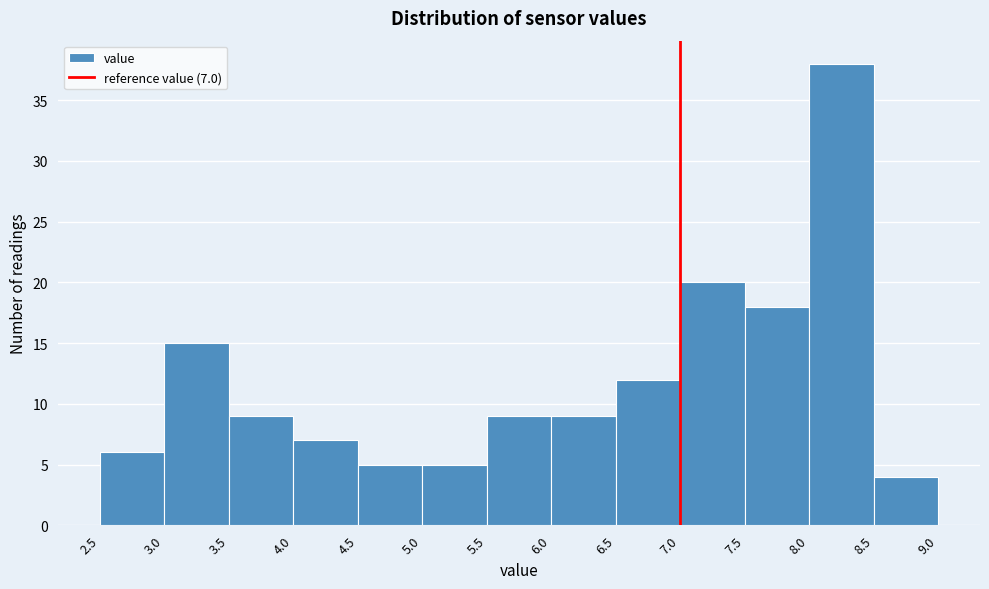

Over which range of the x-axis is the bar tallest?

8.0 to 8.5